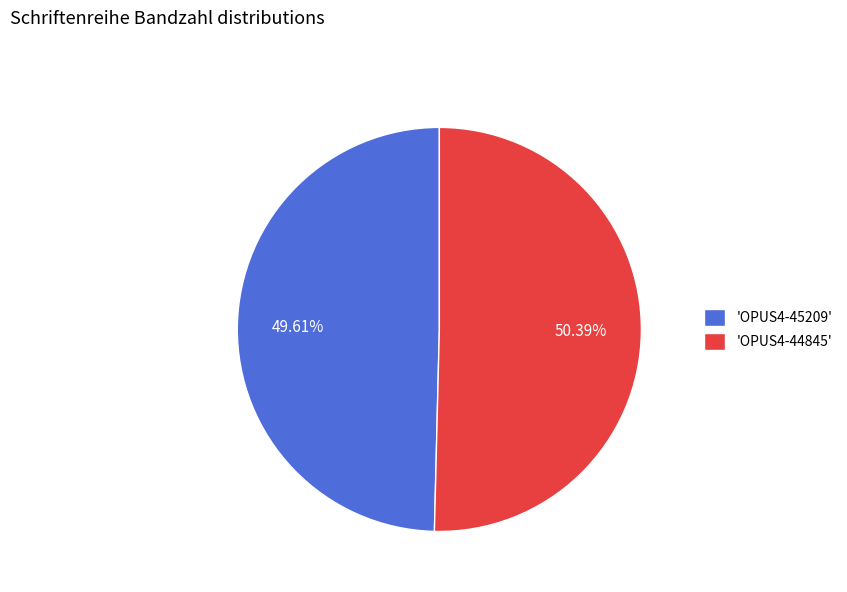

Do 'OPUS4-45209' and 'OPUS4-44845' together represent more than half of the pie?

Yes